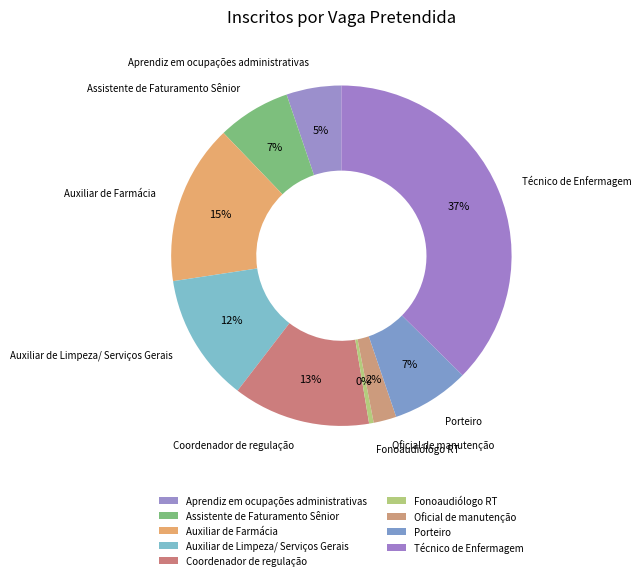

Which slice is the smallest?

Fonoaudiólogo RT